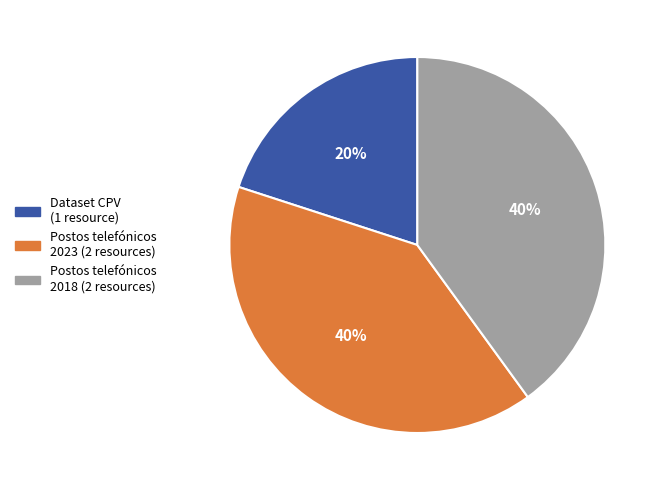

Does any single category account for the majority?

No